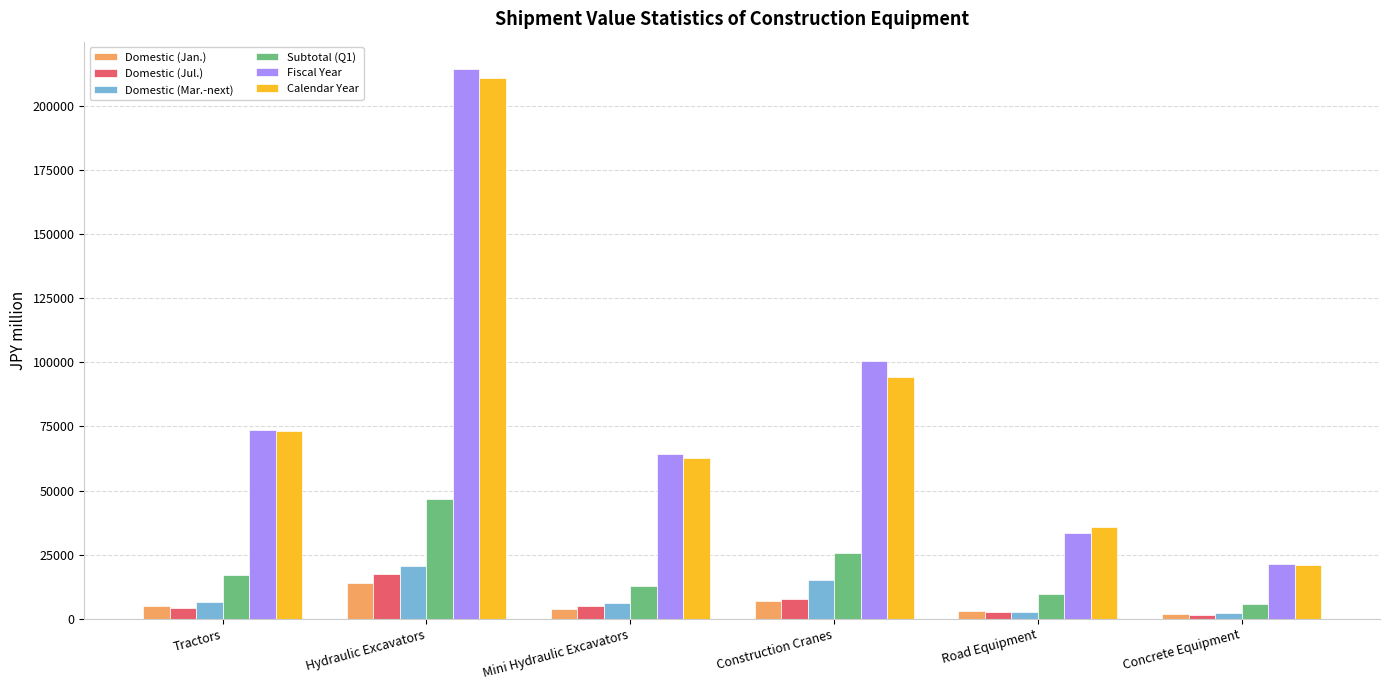

What is the total value across all series at Tractors?

179538